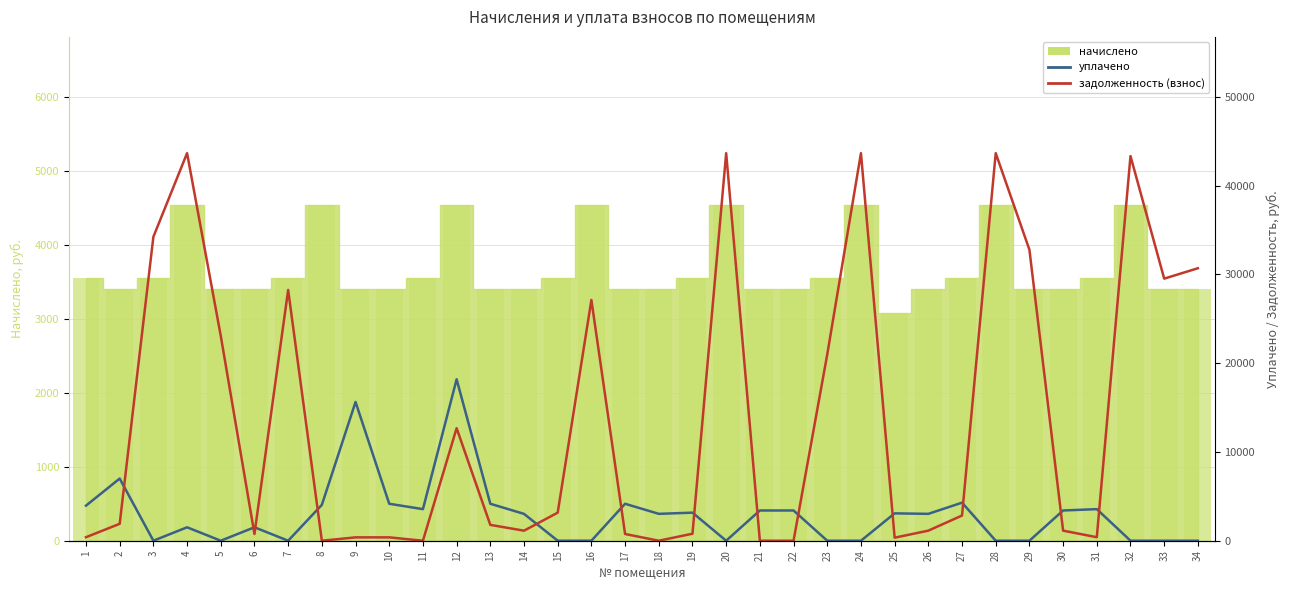

How many groups of bars are there?

34